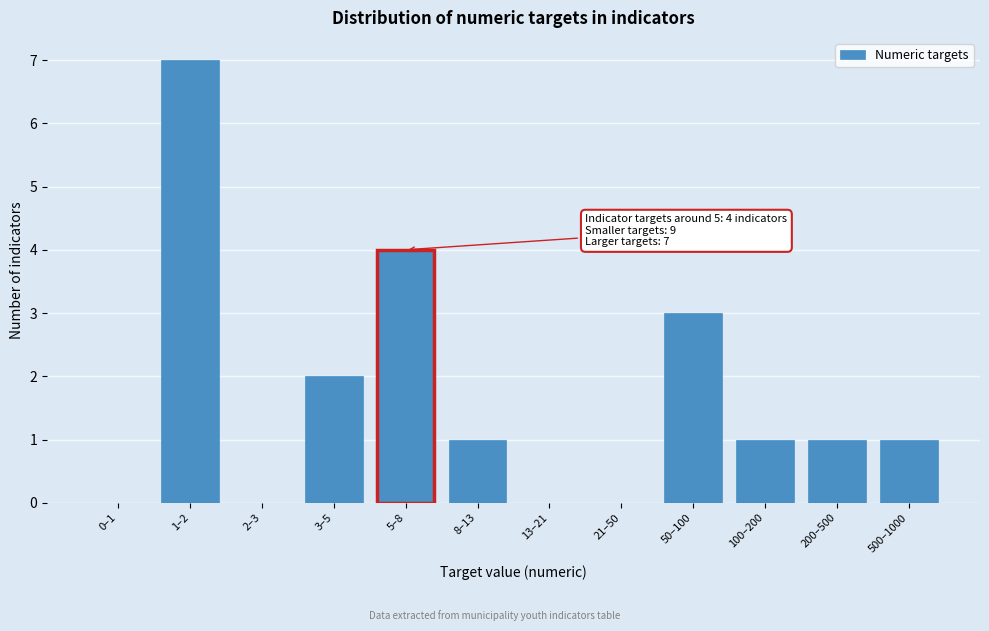

Reading right to left, transcribe all the data shown in this chart.

500–1000=1	200–500=1	100–200=1	50–100=3	21–50=0	13–21=0	8–13=1	5–8=4	3–5=2	2–3=0	1–2=7	0–1=0